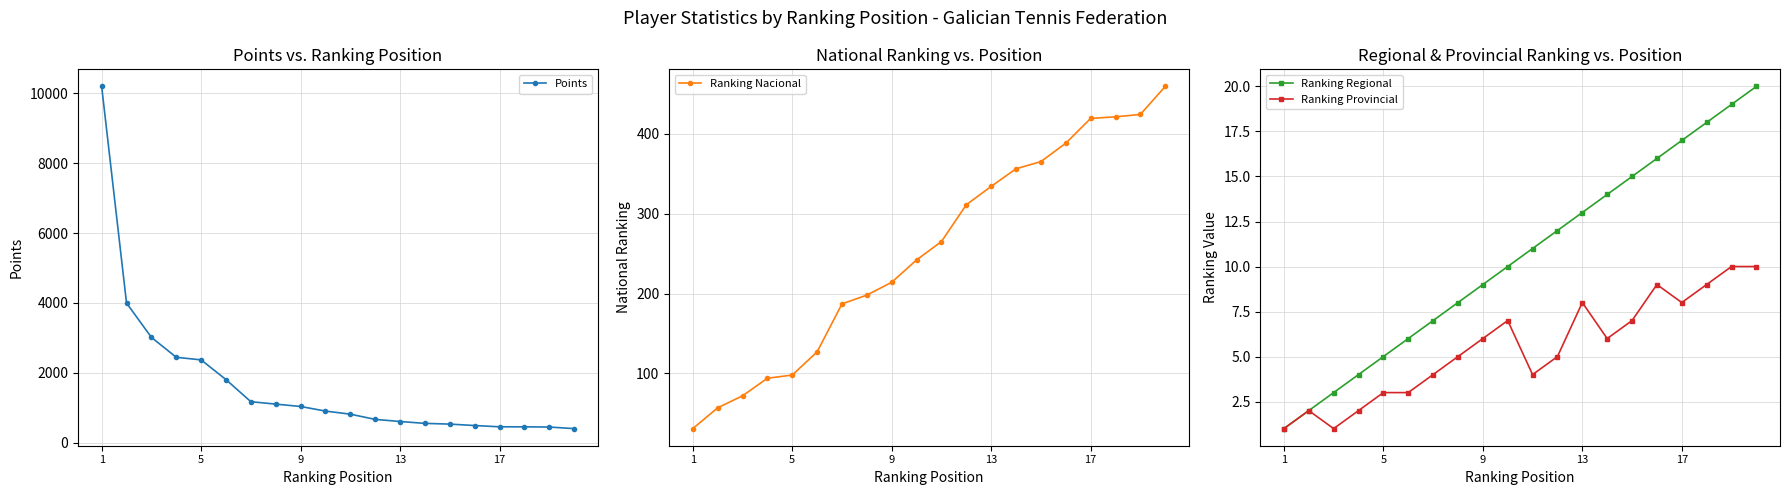

What is the highest value of the Ranking Regional series?

20